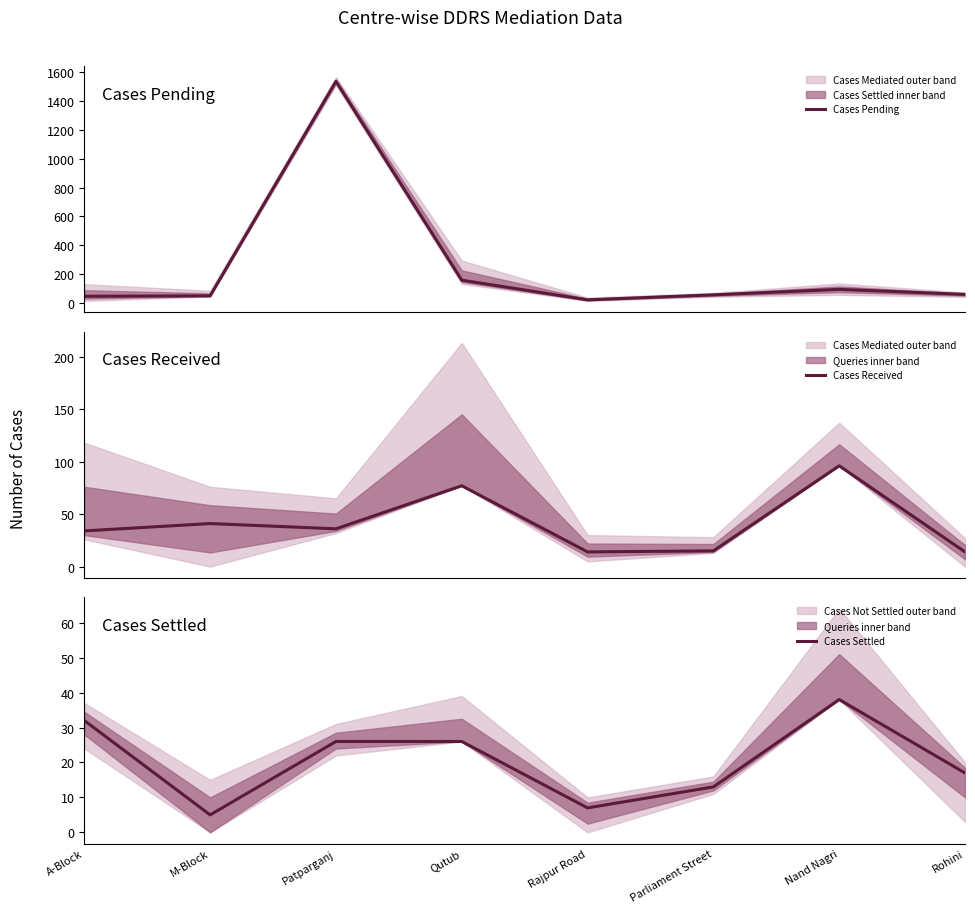

What is the sum of the Cases Settled values at Rajpur Road and Parliament Street?

20